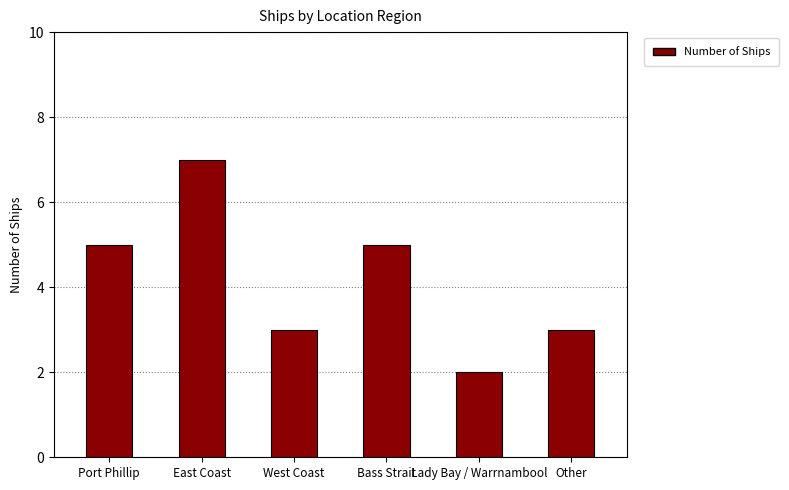

Which has a higher value, West Coast or East Coast?

East Coast